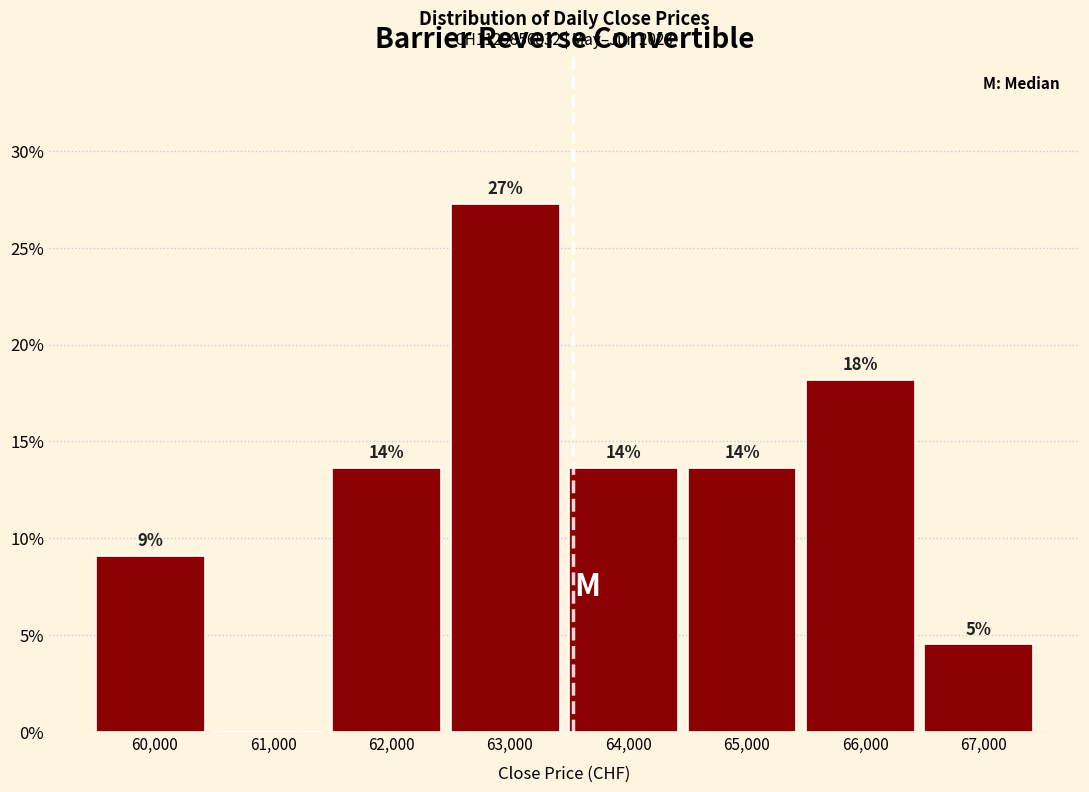

Are the bars horizontal?

No